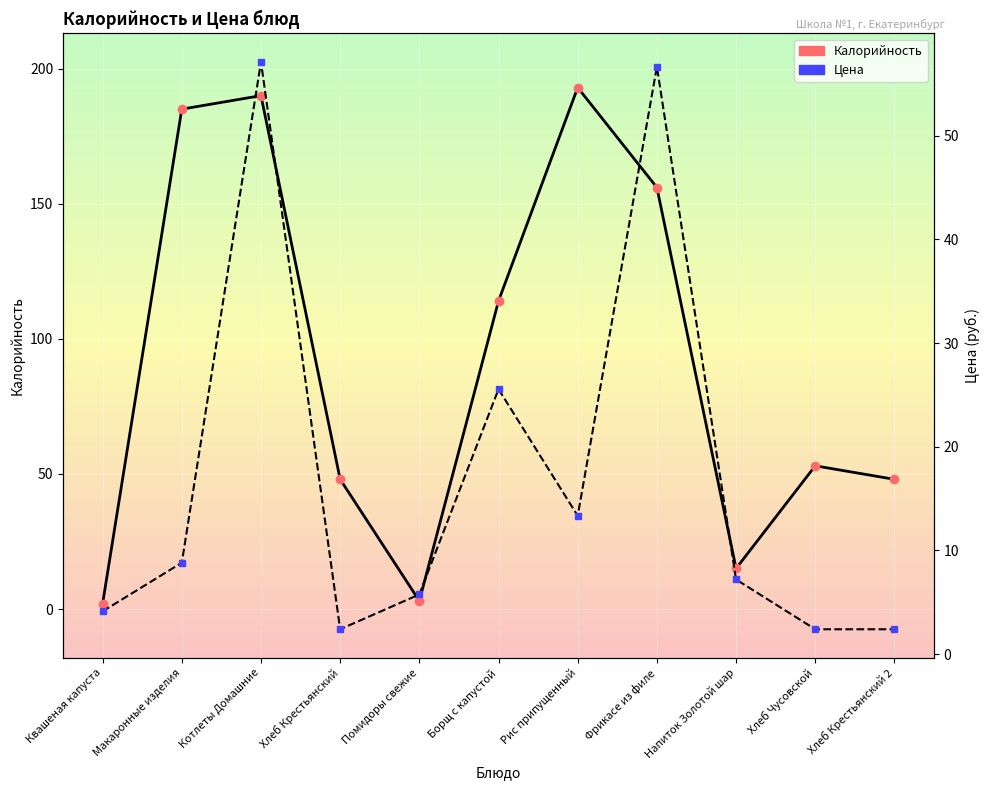

Which series changed the most between Макаронные изделия and Напиток Золотой шар?

Калорийность